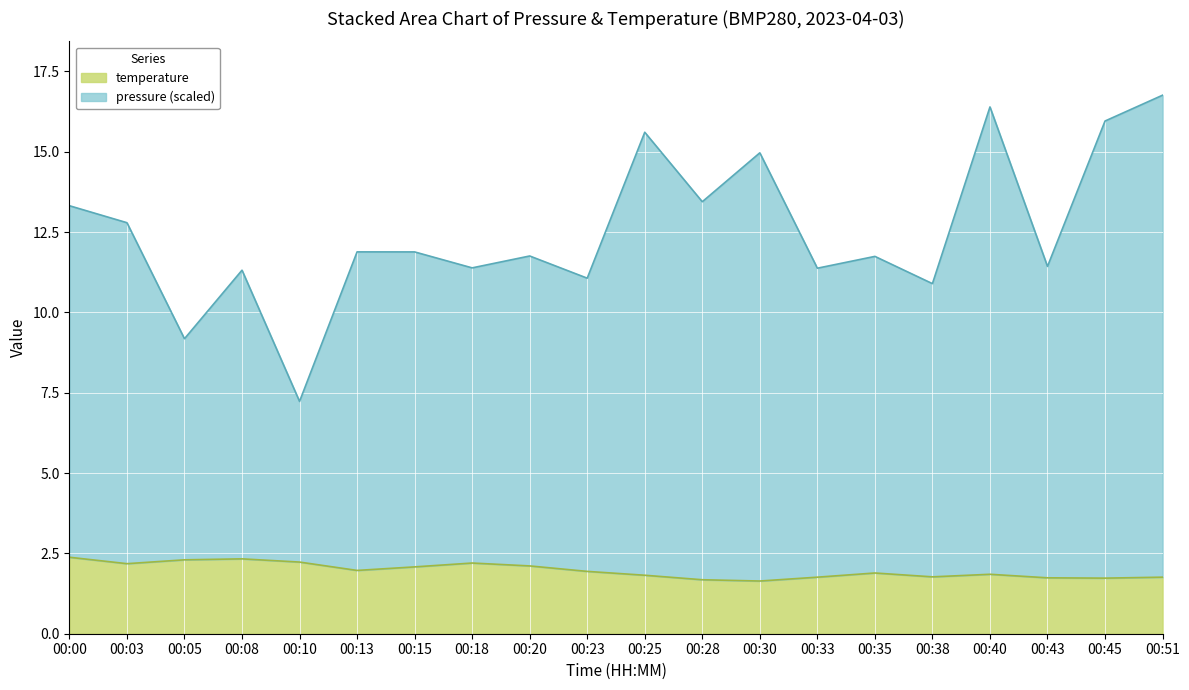

Count the number of categories in the chart.

20